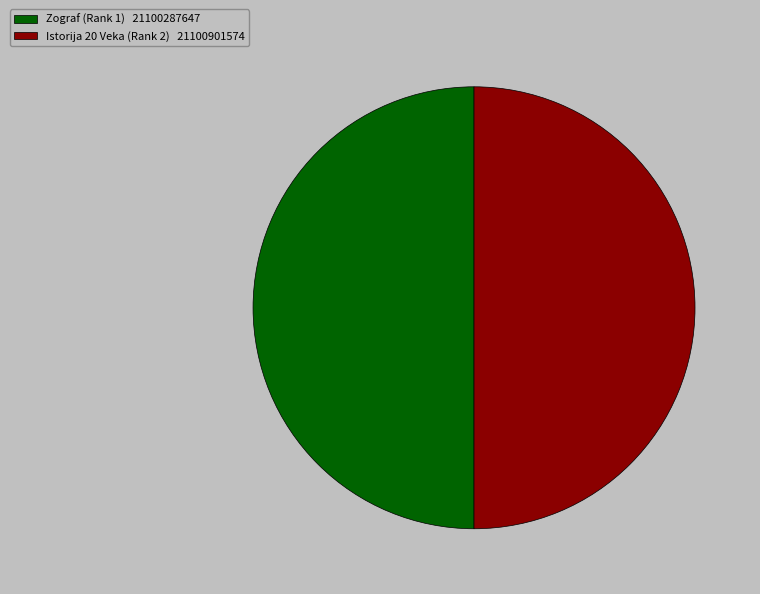

Combined, do Istorija 20 Veka (Rank 2) 21100901574 and Zograf (Rank 1) 21100287647 account for over 50%?

Yes